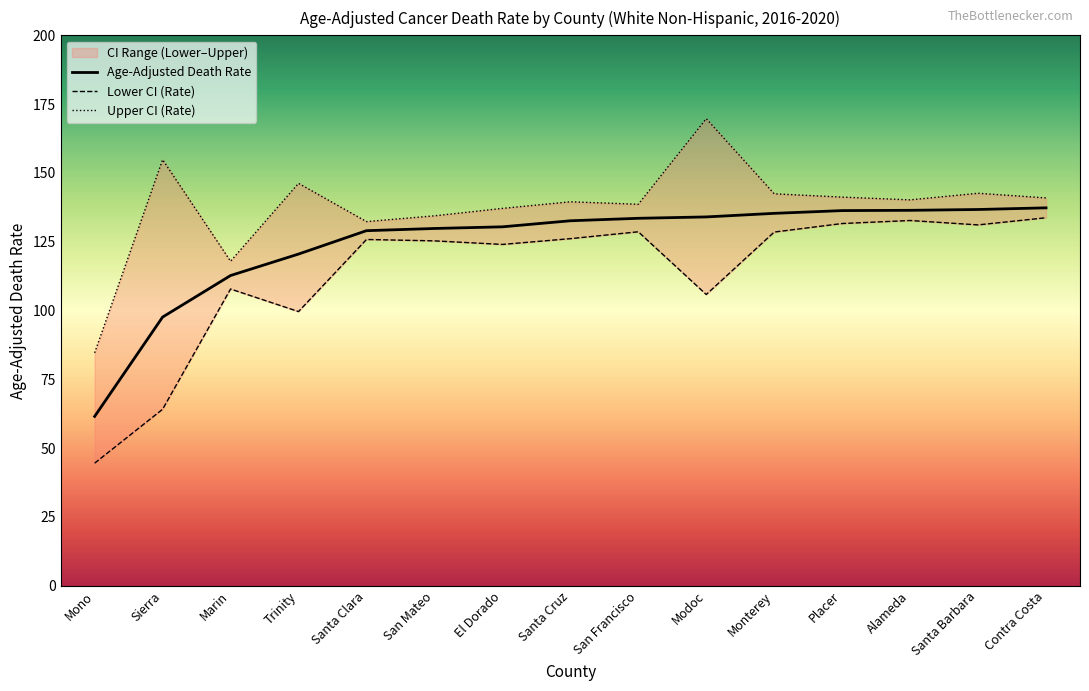

True or false: Age-Adjusted Death Rate has more than 0 interior local peaks.

False